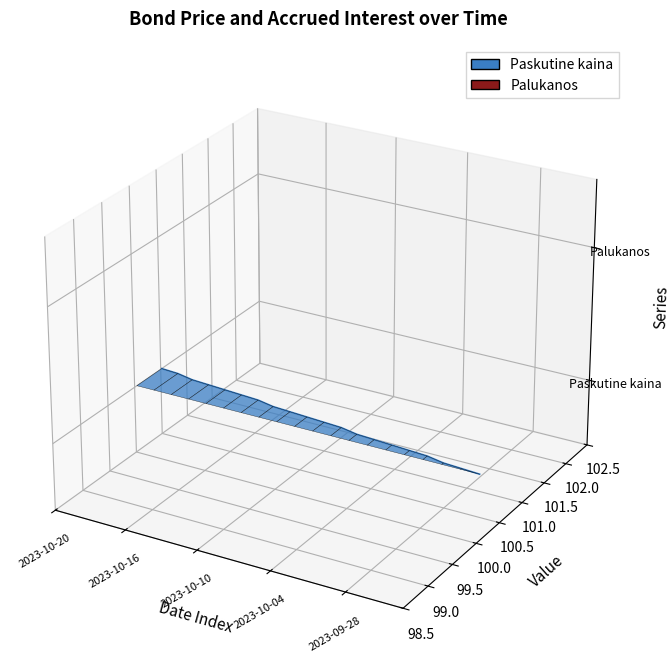

Which category has the highest value in the Palukanos series?

2023-10-20